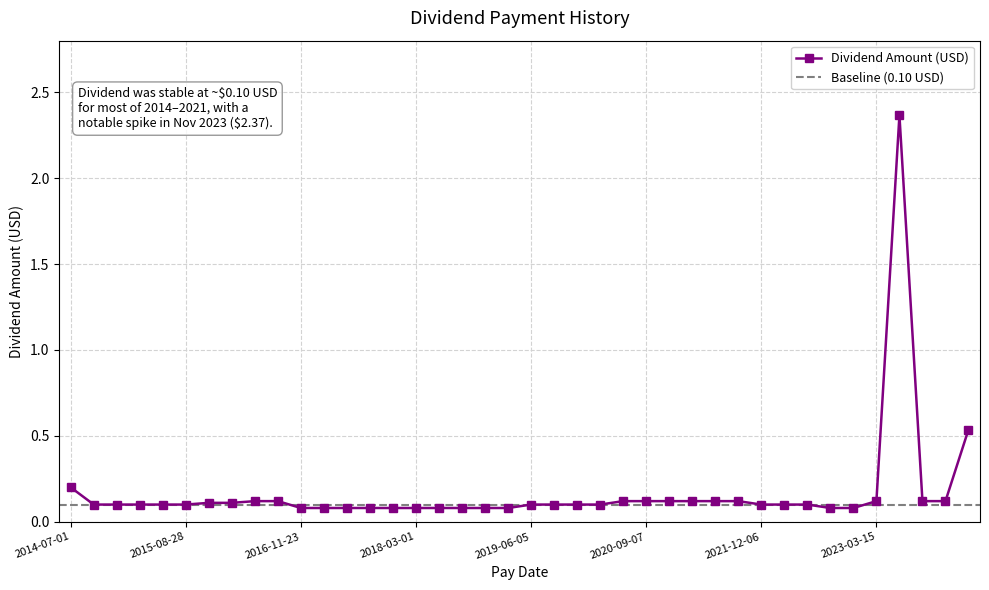

Which label corresponds to the largest value in the chart?

2023-06-08